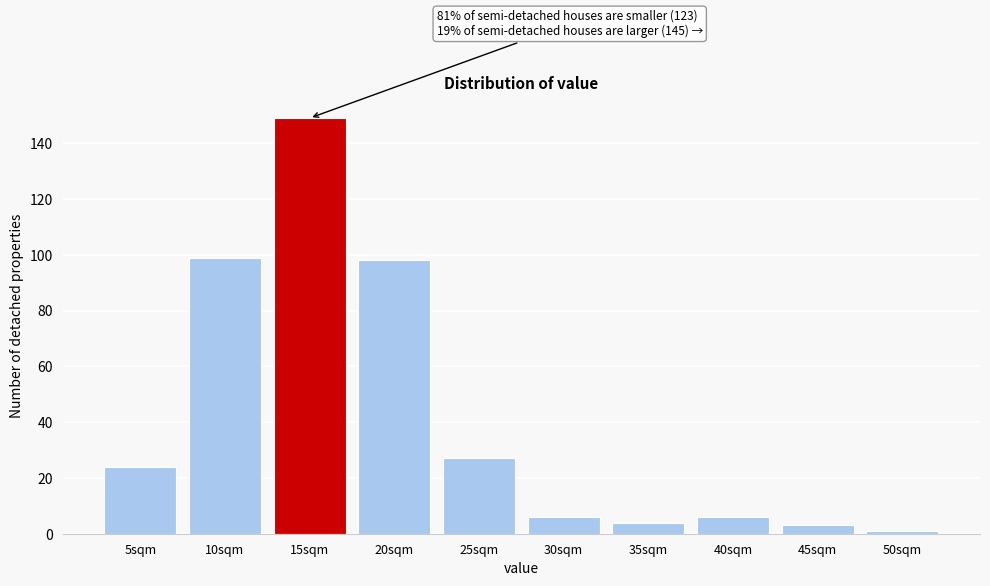

Reading left to right, transcribe all the data shown in this chart.

24	99	149	98	27	6	4	6	3	1